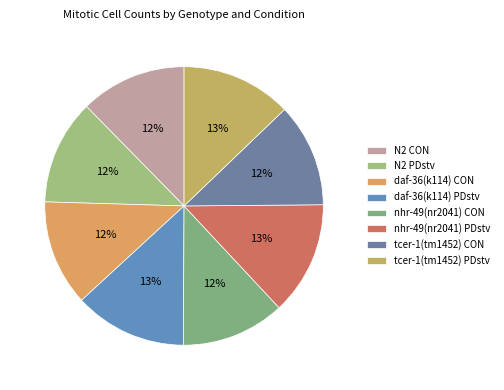

Is there a majority slice in this chart?

No